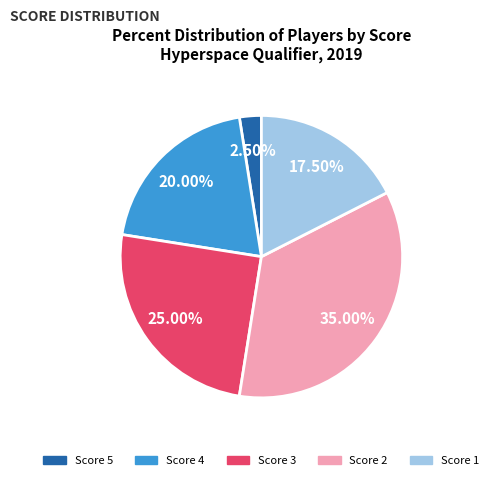

What is the smallest slice in the pie chart?

Score 5